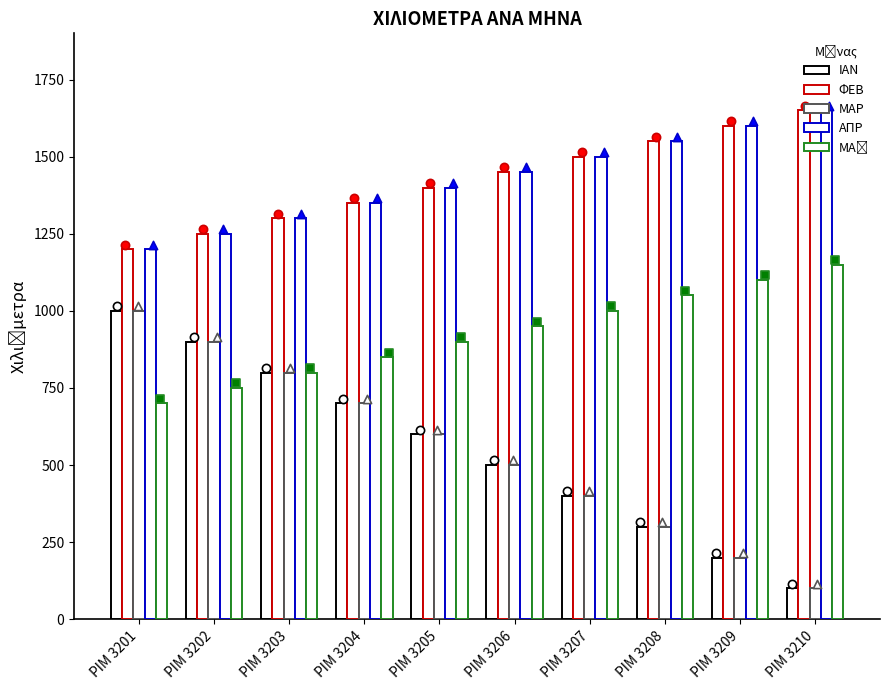

What is the total value across all series at ΡΙΜ 3207?

4800